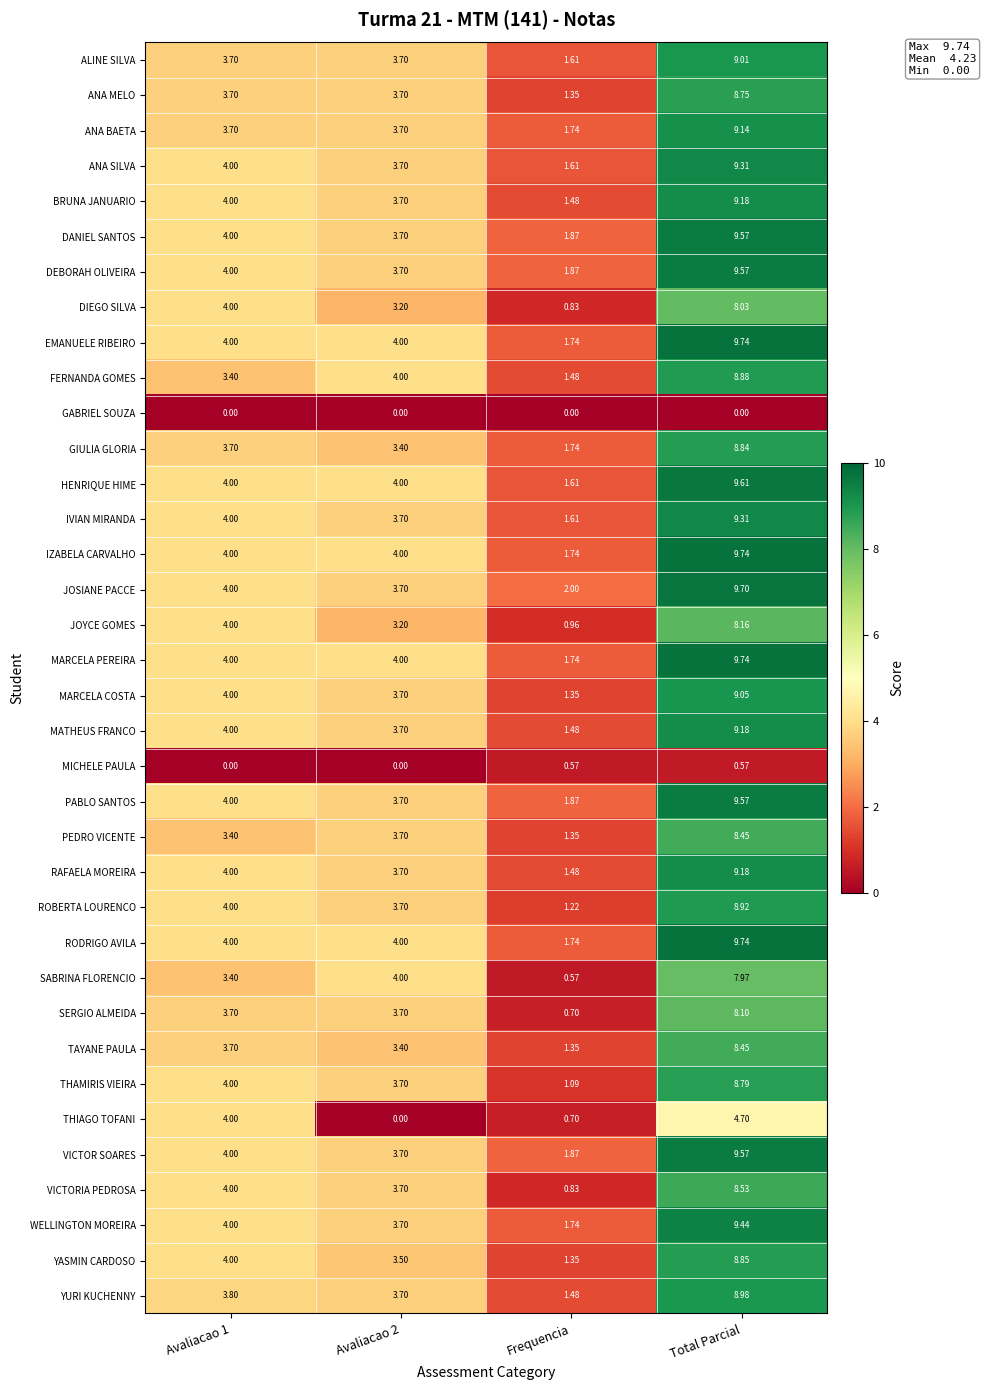

At which label does VICTOR SOARES reach its peak?

Total Parcial